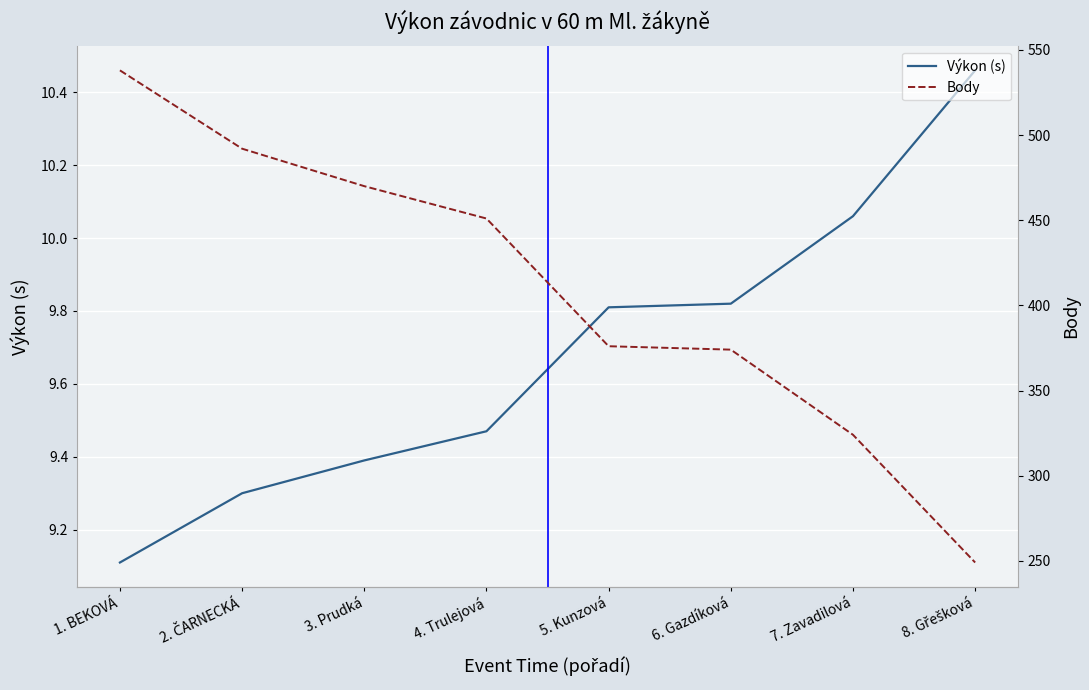

At 8. Gřešková, list the series in order from smallest to largest.

Výkon (s), Body